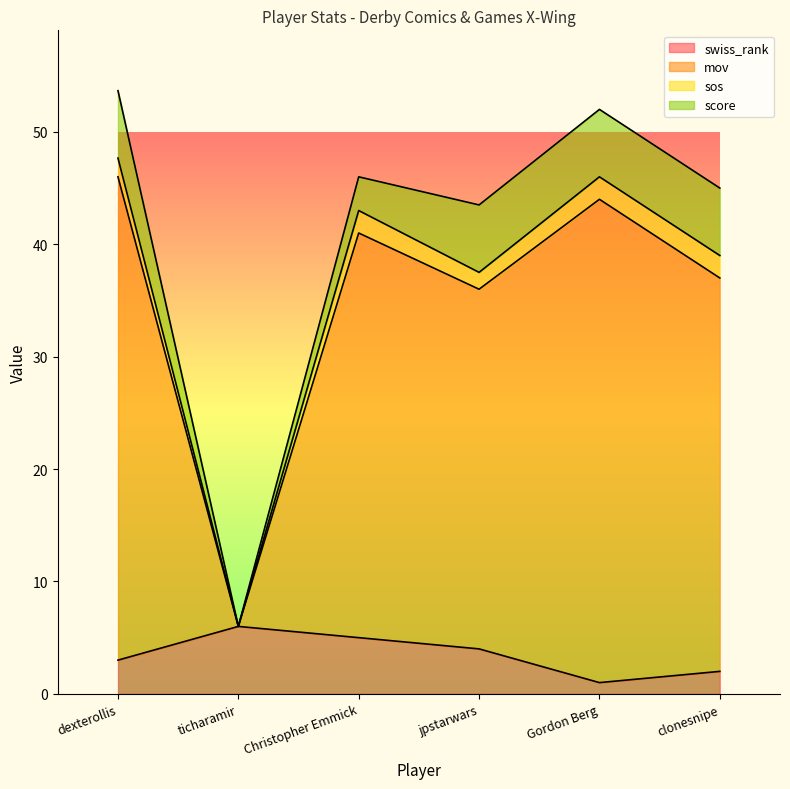

What is the sum of all swiss_rank values?

21.0